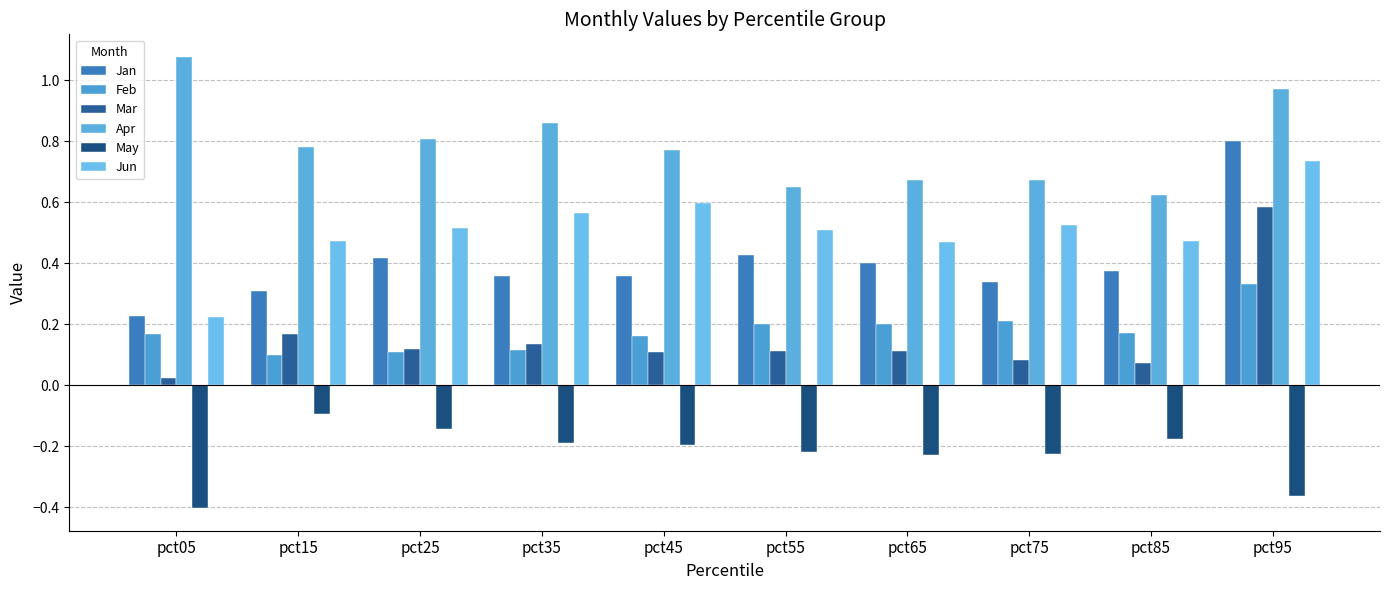

What is the value of the Jun bar at the 2nd from the left?

0.5